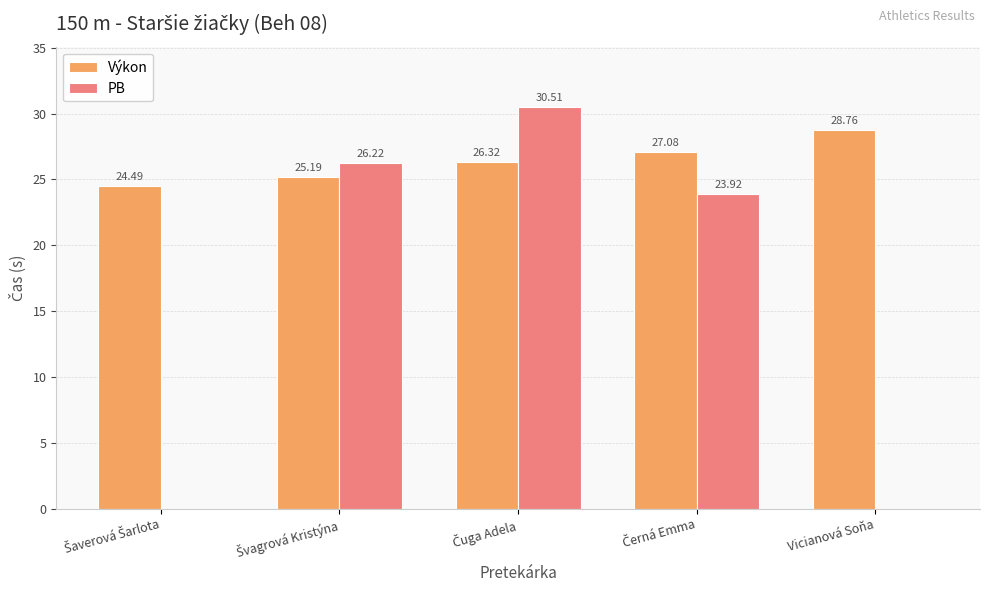

Which series has the largest total across all categories?

Výkon